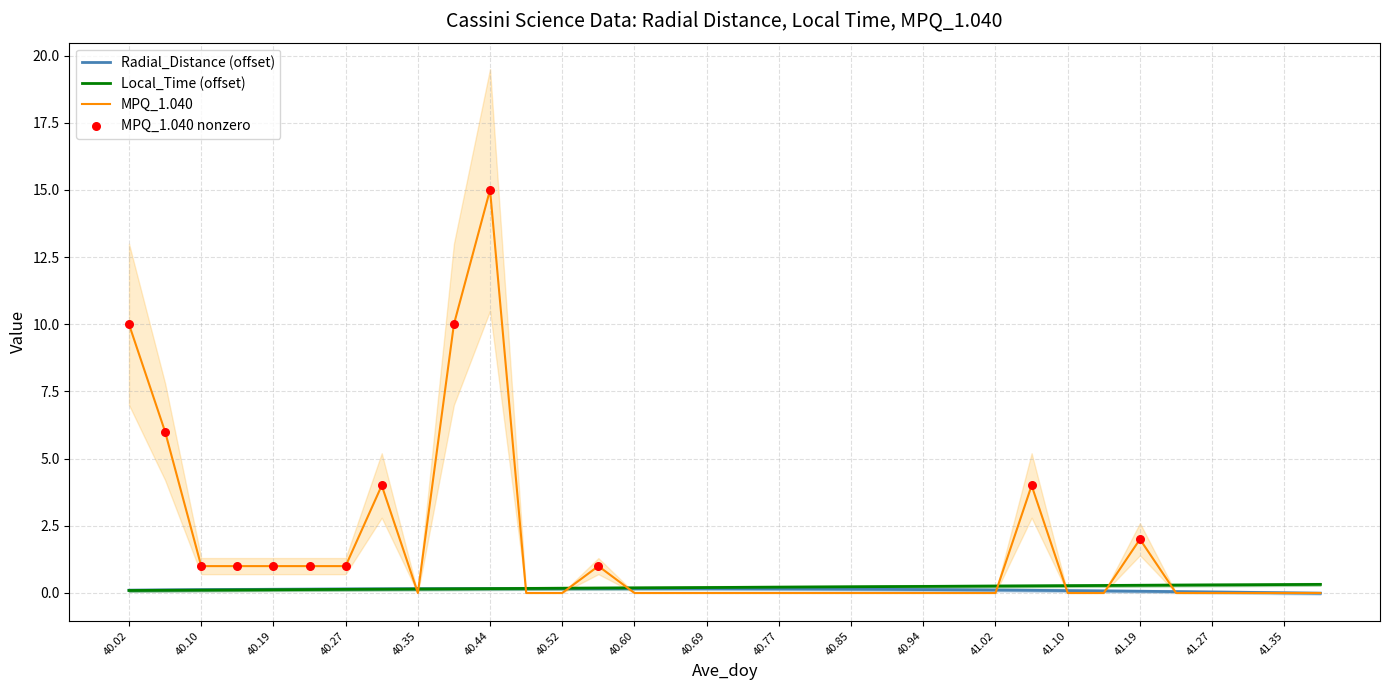

Which series has the largest Y range (max minus min)?

MPQ_1.040